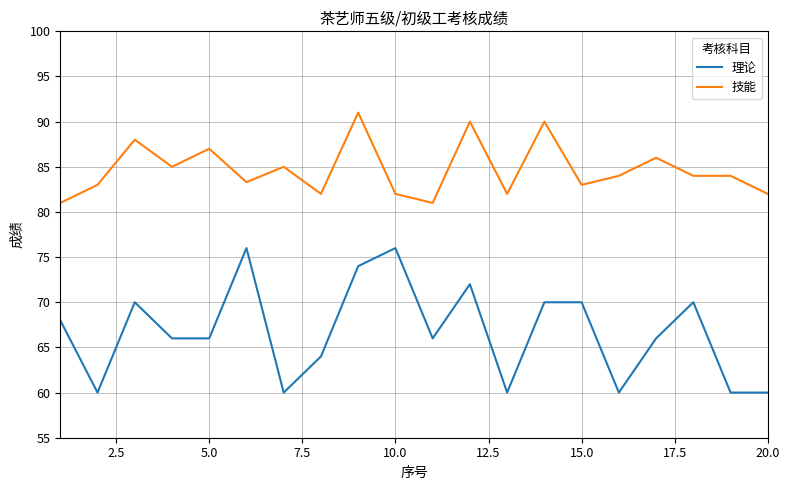

What is the lowest value of the 技能 series?

81.0